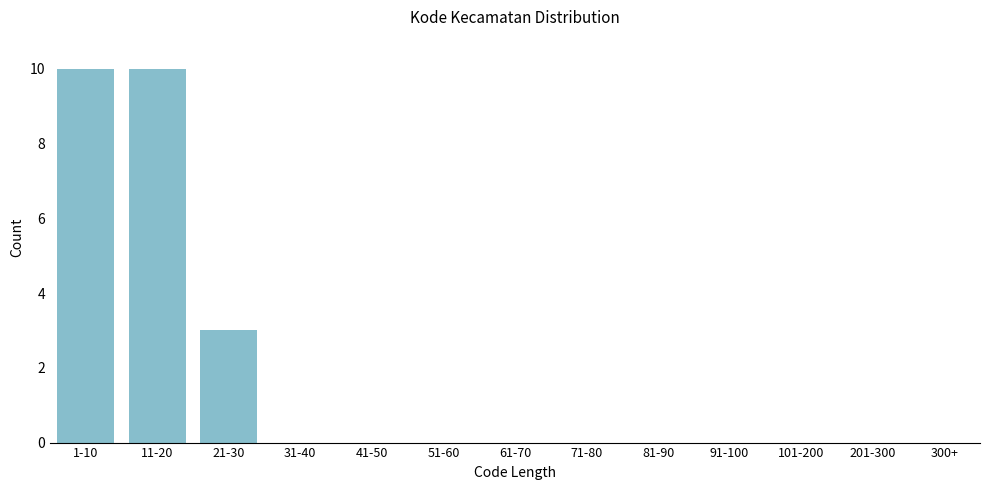

The chart shows a value of 4 at 81-90. True or false?

False